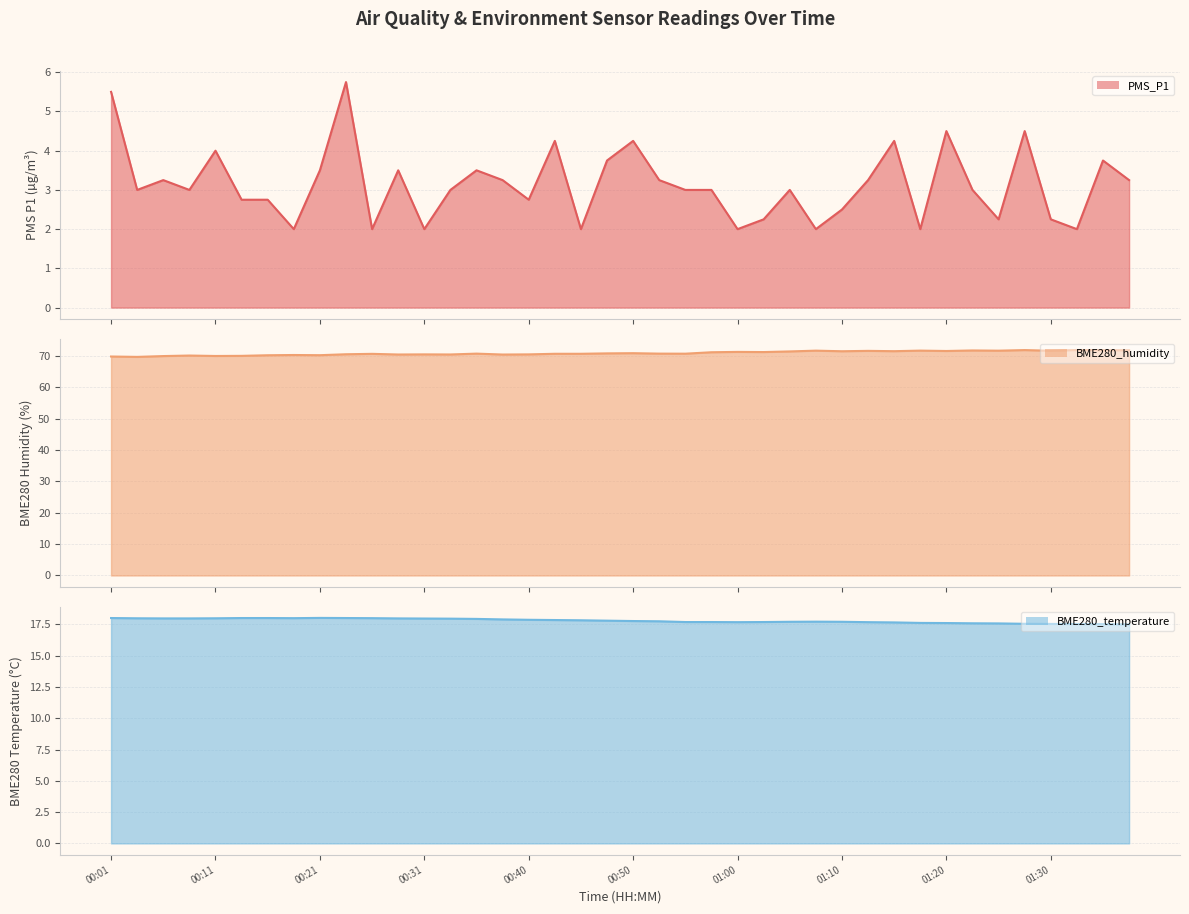

What is the lowest value of the BME280_temperature line series?

17.5